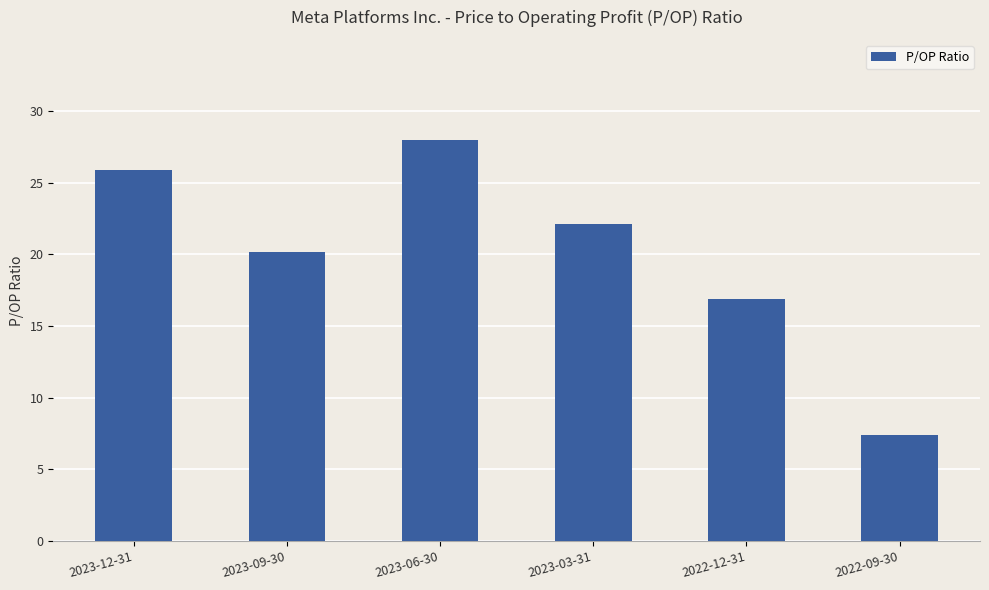

Reading left to right, extract all data points from this chart.

2023-12-31=25.9	2023-09-30=20.2	2023-06-30=28.0	2023-03-31=22.1	2022-12-31=16.9	2022-09-30=7.4